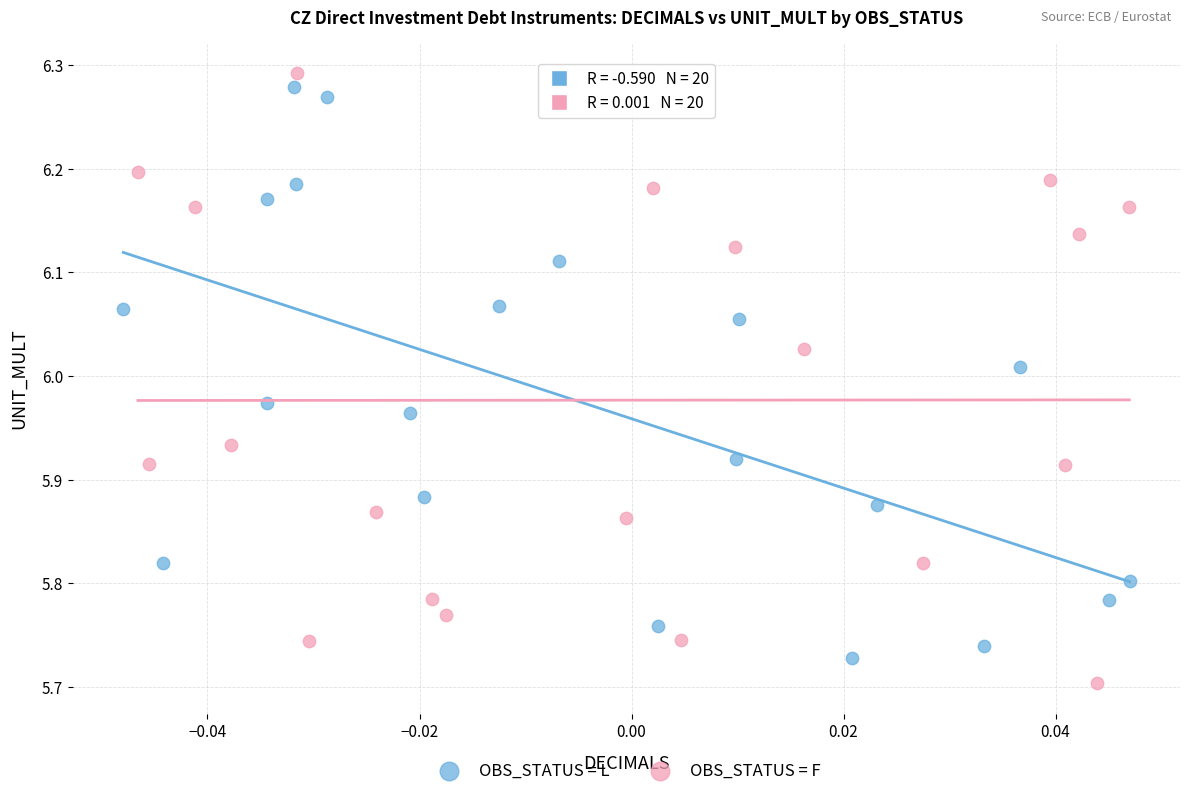

What are all the series names shown in the legend?

OBS_STATUS = L, OBS_STATUS = F